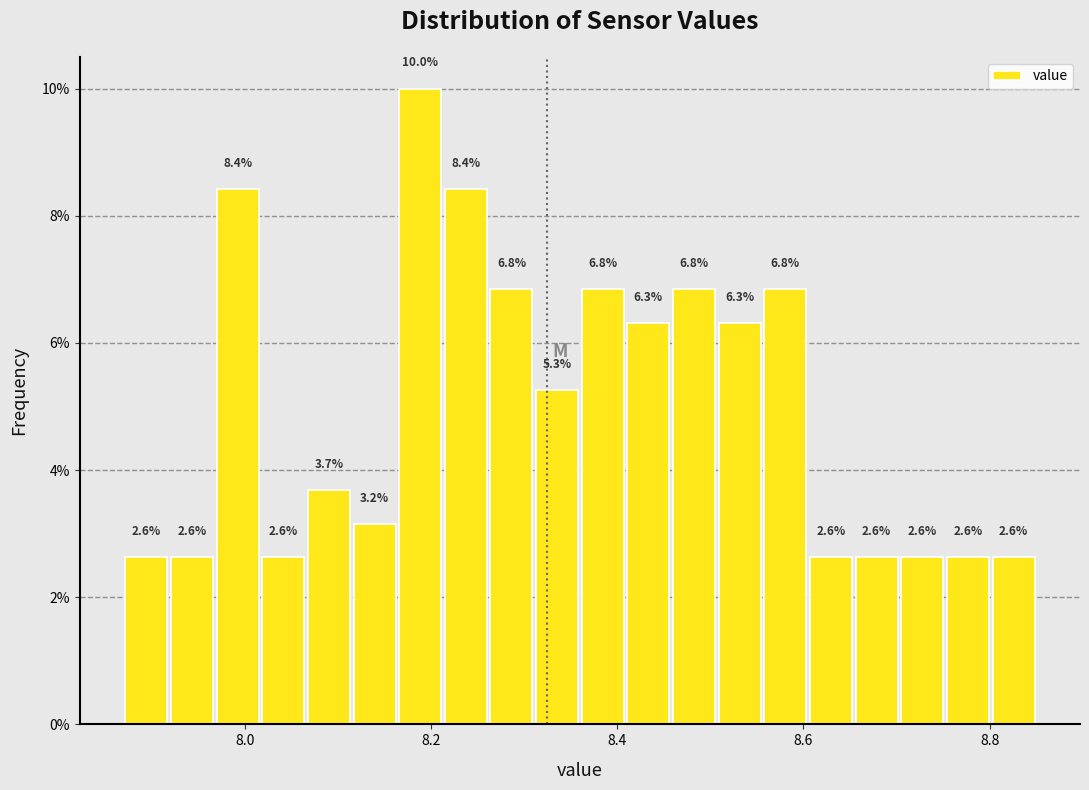

Around what value on the x-axis is the tallest bar? Give the approximate position of its centre, as read against the axis.

8.18